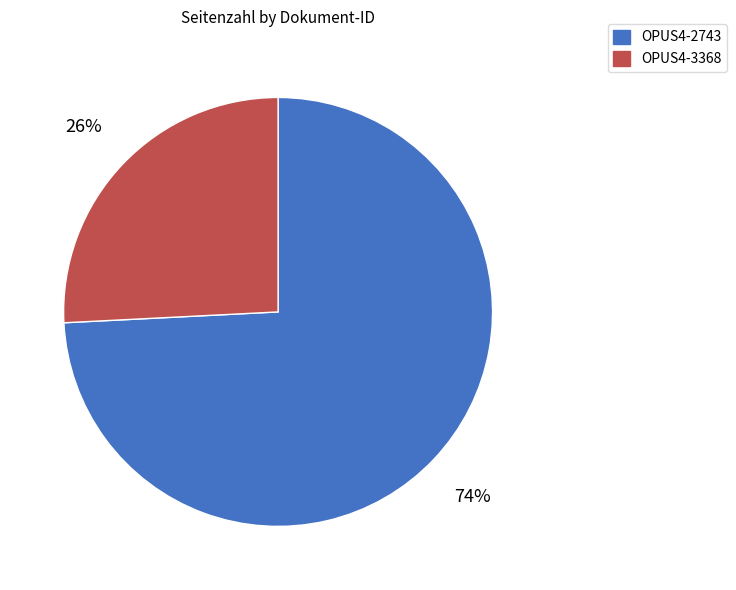

To the nearest percent, what is the average slice percentage?

50%